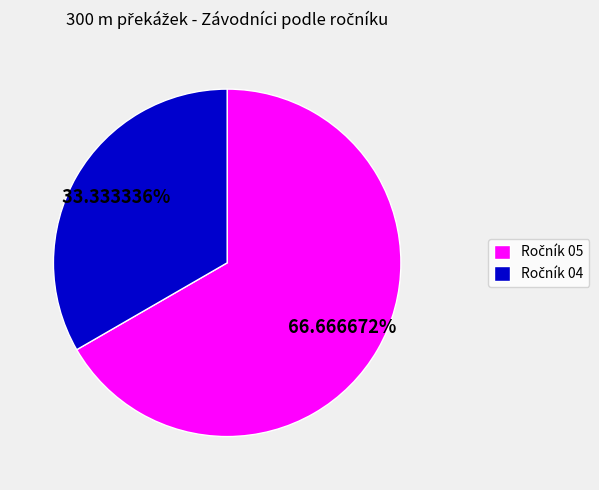

How many slices are in this pie chart?

2